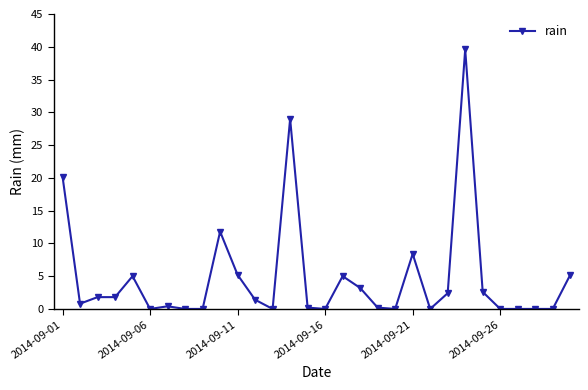

True or false: the data has more than 0 interior local peaks.

True